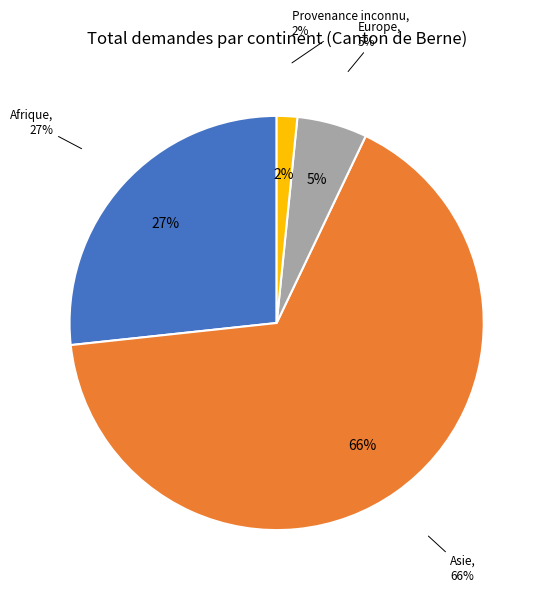

To the nearest percent, what portion does Afrique represent?

27%